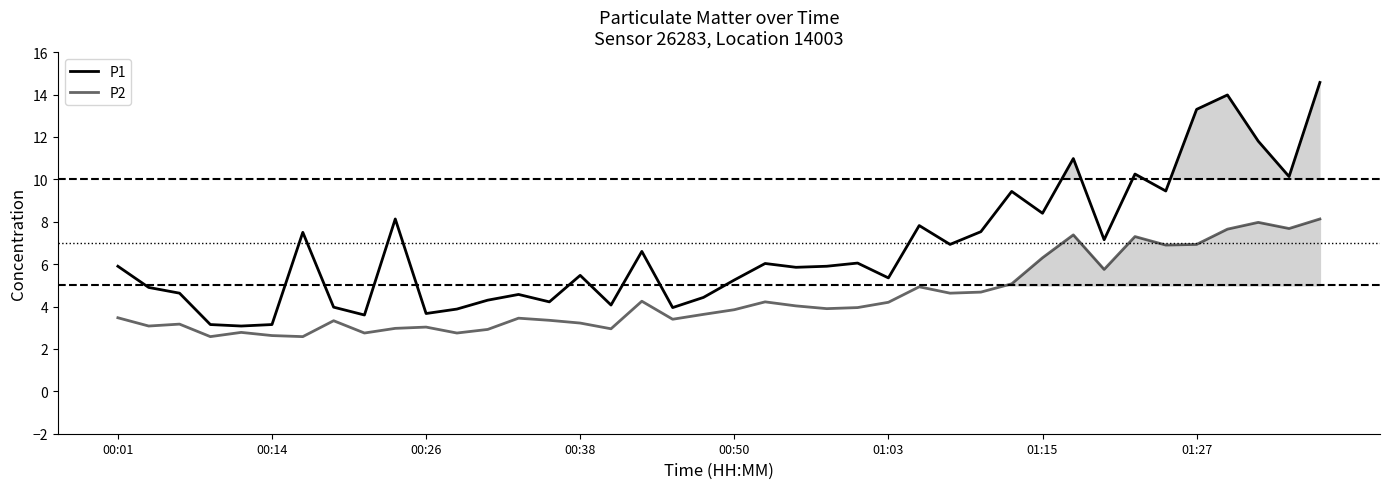

What is the maximum value for P2?

8.1